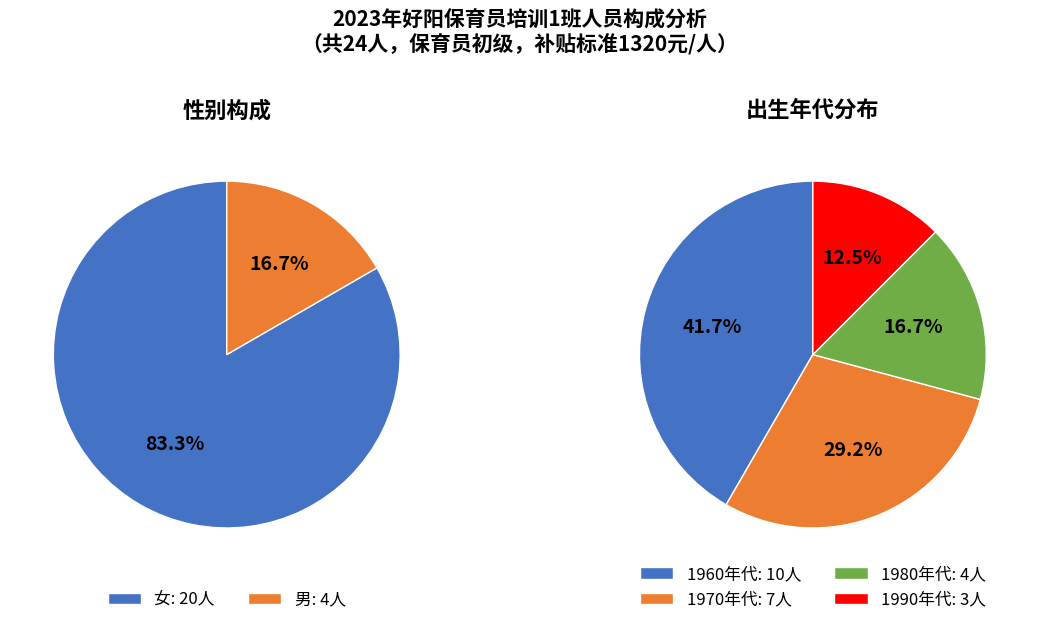

To the nearest percent, what is the combined percentage of 男 and 女?

100%